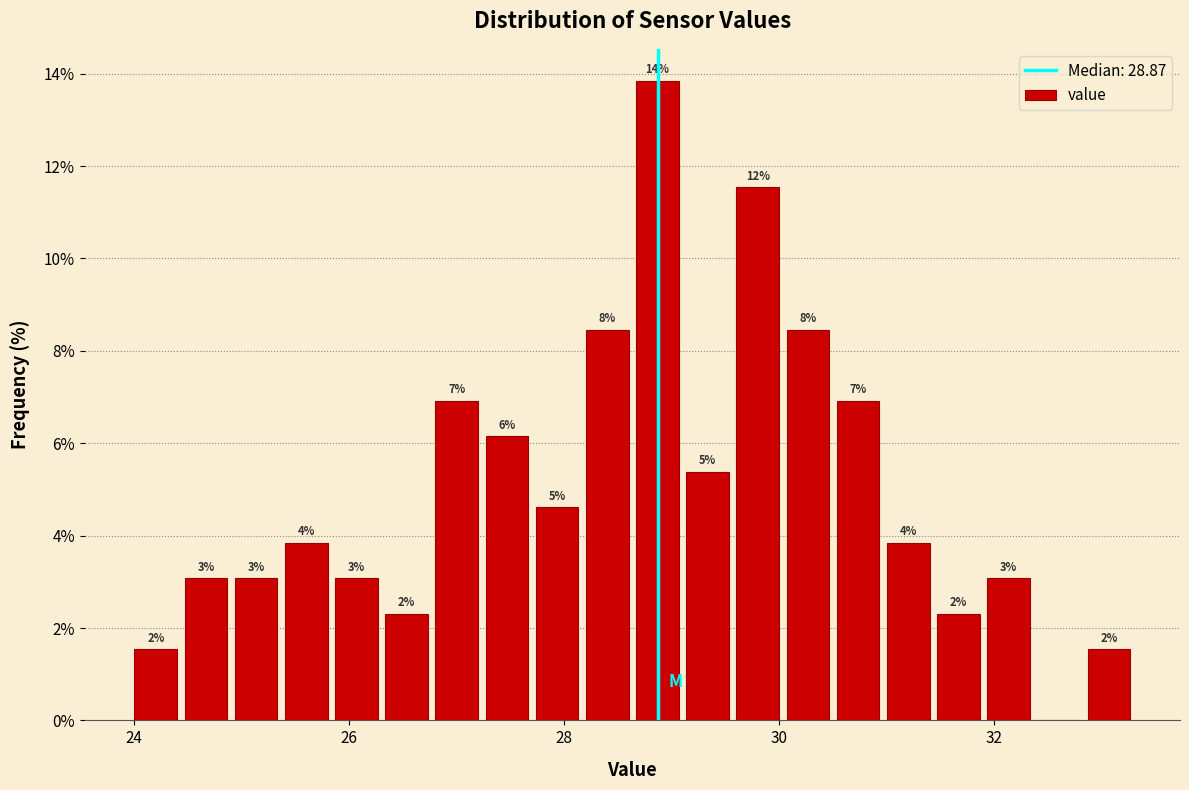

Read against the x-axis, roughly where is the centre of the tallest bar?

28.8